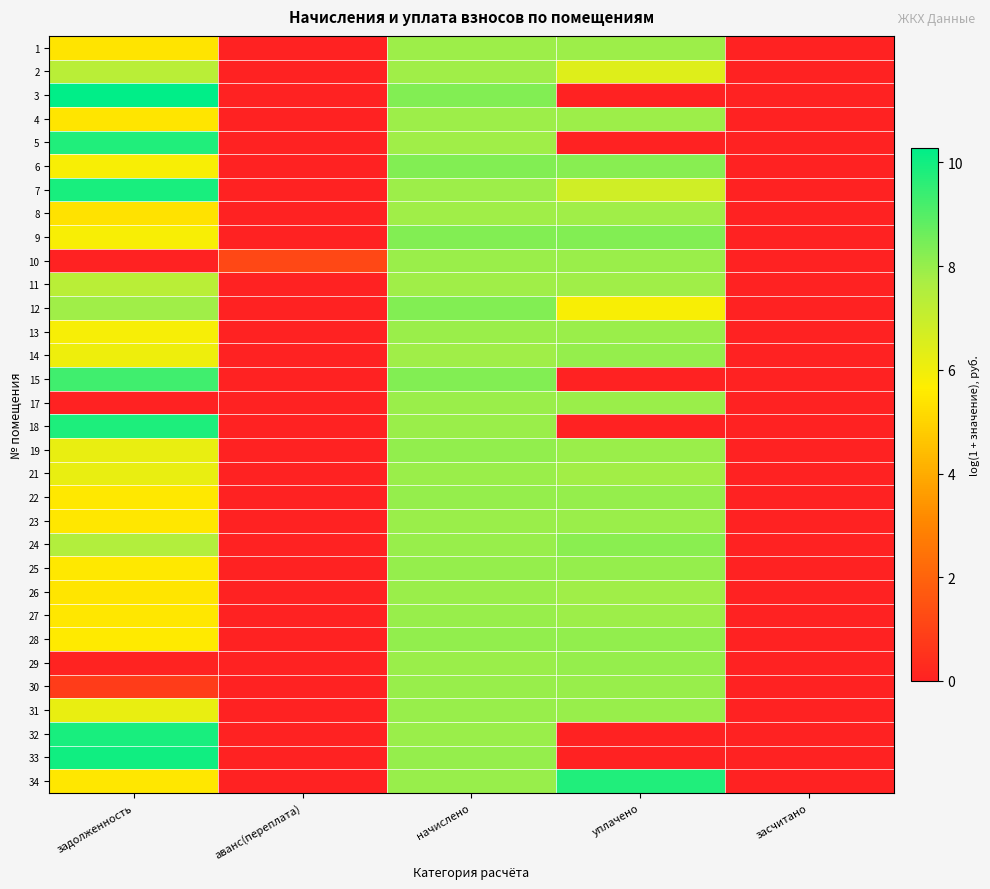

Reading left to right, list all the values displayed in this chart.

1: задолженность=5.4	аванс(переплата)=0.0	начислено=7.9	уплачено=7.9	засчитано=0.0
2: задолженность=7.3	аванс(переплата)=0.0	начислено=7.9	уплачено=6.5	засчитано=0.0
3: задолженность=10.3	аванс(переплата)=0.0	начислено=8.3	уплачено=0.0	засчитано=0.0
4: задолженность=5.4	аванс(переплата)=0.0	начислено=7.9	уплачено=7.9	засчитано=0.0
5: задолженность=9.8	аванс(переплата)=0.0	начислено=7.8	уплачено=0.0	засчитано=0.0
6: задолженность=5.8	аванс(переплата)=0.0	начислено=8.3	уплачено=8.2	засчитано=0.0
7: задолженность=9.9	аванс(переплата)=0.0	начислено=7.9	уплачено=6.8	засчитано=0.0
8: задолженность=5.4	аванс(переплата)=0.0	начислено=7.9	уплачено=7.9	засчитано=0.0
9: задолженность=5.8	аванс(переплата)=0.0	начислено=8.3	уплачено=8.3	засчитано=0.0
10: задолженность=0.0	аванс(переплата)=1.2	начислено=7.9	уплачено=7.9	засчитано=0.0
11: задолженность=7.3	аванс(переплата)=0.0	начислено=7.9	уплачено=7.9	засчитано=0.0
12: задолженность=7.9	аванс(переплата)=0.0	начислено=8.3	уплачено=5.8	засчитано=0.0
13: задолженность=5.9	аванс(переплата)=0.0	начислено=7.9	уплачено=7.9	засчитано=0.0
14: задолженность=6.0	аванс(переплата)=0.0	начислено=7.8	уплачено=8.0	засчитано=0.0
15: задолженность=9.3	аванс(переплата)=0.0	начислено=8.3	уплачено=0.0	засчитано=0.0
17: задолженность=0.0	аванс(переплата)=0.0	начислено=7.9	уплачено=7.9	засчитано=0.0
18: задолженность=9.8	аванс(переплата)=0.0	начислено=7.9	уплачено=0.0	засчитано=0.0
19: задолженность=6.2	аванс(переплата)=0.0	начислено=8.0	уплачено=7.9	засчитано=0.0
21: задолженность=6.2	аванс(переплата)=0.0	начислено=7.9	уплачено=7.8	засчитано=0.0
22: задолженность=5.5	аванс(переплата)=0.0	начислено=8.0	уплачено=8.0	засчитано=0.0
23: задолженность=5.5	аванс(переплата)=0.0	начислено=7.9	уплачено=7.9	засчитано=0.0
24: задолженность=7.5	аванс(переплата)=0.0	начислено=8.0	уплачено=8.2	засчитано=0.0
25: задолженность=5.5	аванс(переплата)=0.0	начислено=8.0	уплачено=8.0	засчитано=0.0
26: задолженность=5.5	аванс(переплата)=0.0	начислено=7.9	уплачено=7.9	засчитано=0.0
27: задолженность=5.5	аванс(переплата)=0.0	начислено=8.0	уплачено=7.9	засчитано=0.0
28: задолженность=5.6	аванс(переплата)=0.0	начислено=8.0	уплачено=8.0	засчитано=0.0
29: задолженность=0.0	аванс(переплата)=0.0	начислено=7.9	уплачено=8.0	засчитано=0.0
30: задолженность=0.8	аванс(переплата)=0.0	начислено=8.0	уплачено=8.0	засчитано=0.0
31: задолженность=6.2	аванс(переплата)=0.0	начислено=8.0	уплачено=8.0	засчитано=0.0
32: задолженность=9.9	аванс(переплата)=0.0	начислено=7.9	уплачено=0.0	засчитано=0.0
33: задолженность=10.0	аванс(переплата)=0.0	начислено=8.0	уплачено=0.0	засчитано=0.0
34: задолженность=5.5	аванс(переплата)=0.0	начислено=8.0	уплачено=9.8	засчитано=0.0